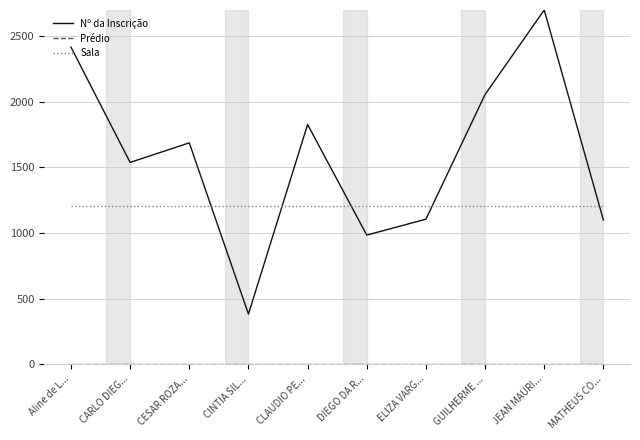

Is it true that Nº da Inscrição equals 1099 at MATHEUS CO...?

True